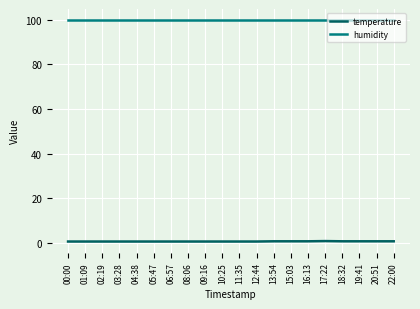

What is the total value across all series at 20:51?

100.5